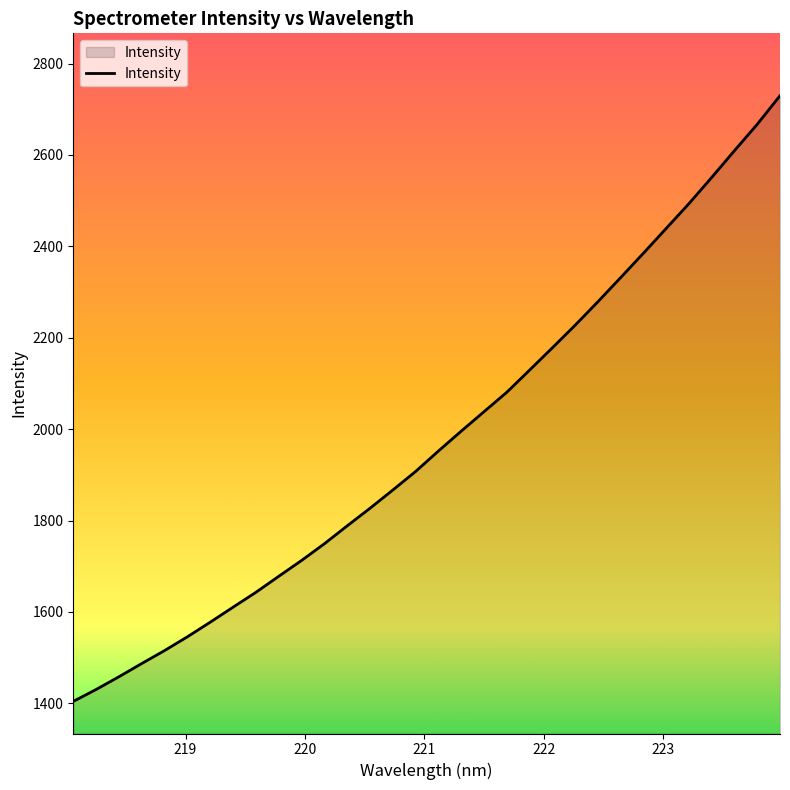

What is the difference between the maximum and minimum values?

1325.4